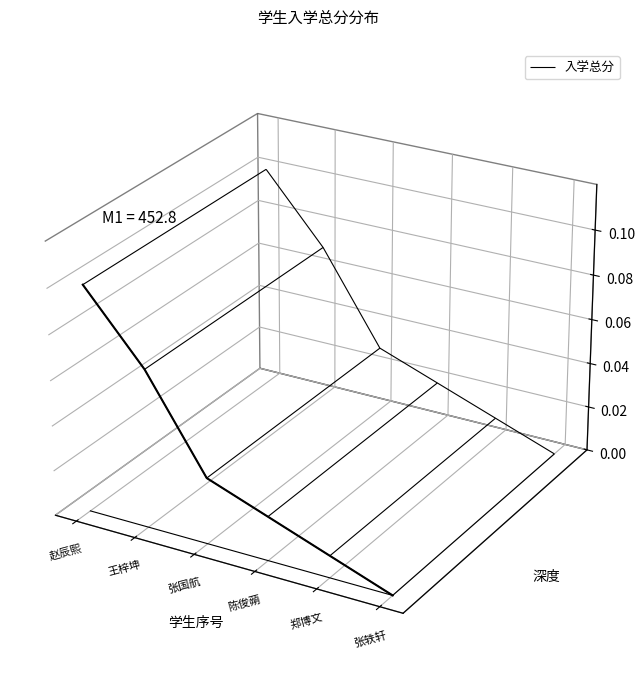

At which category does the chart reach its minimum across all series?

张轶轩